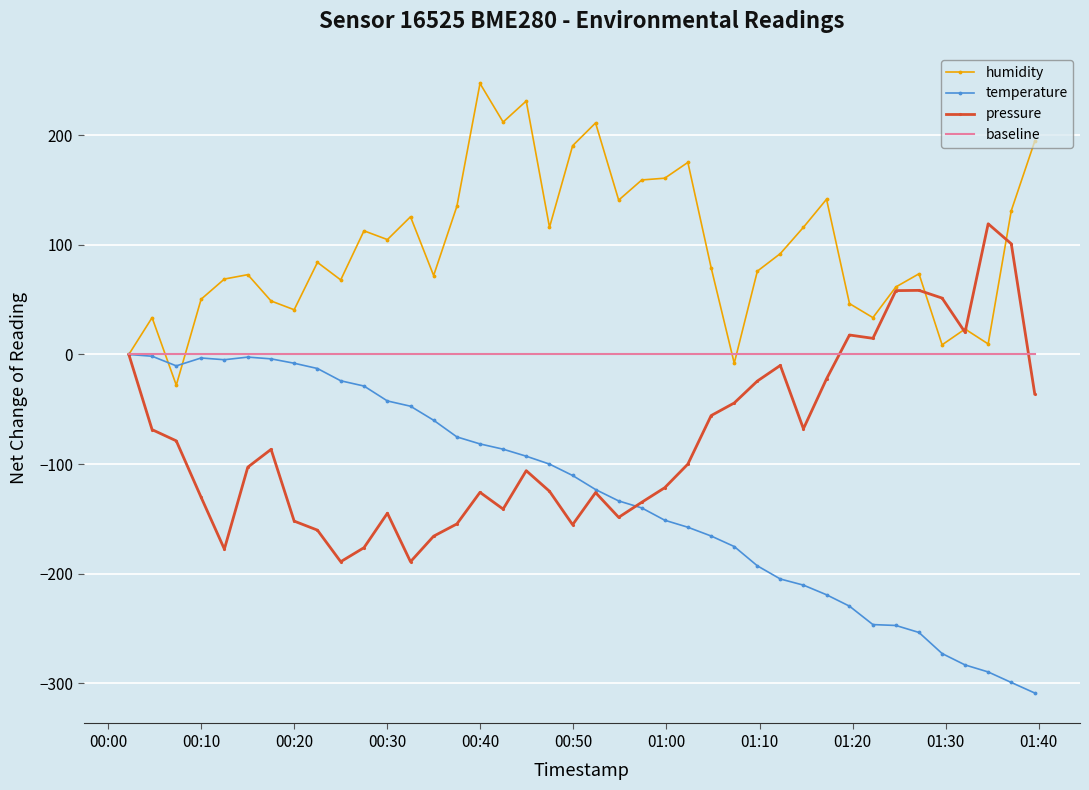

Rank the series by their average value, from highest to lowest.

humidity, baseline, pressure, temperature